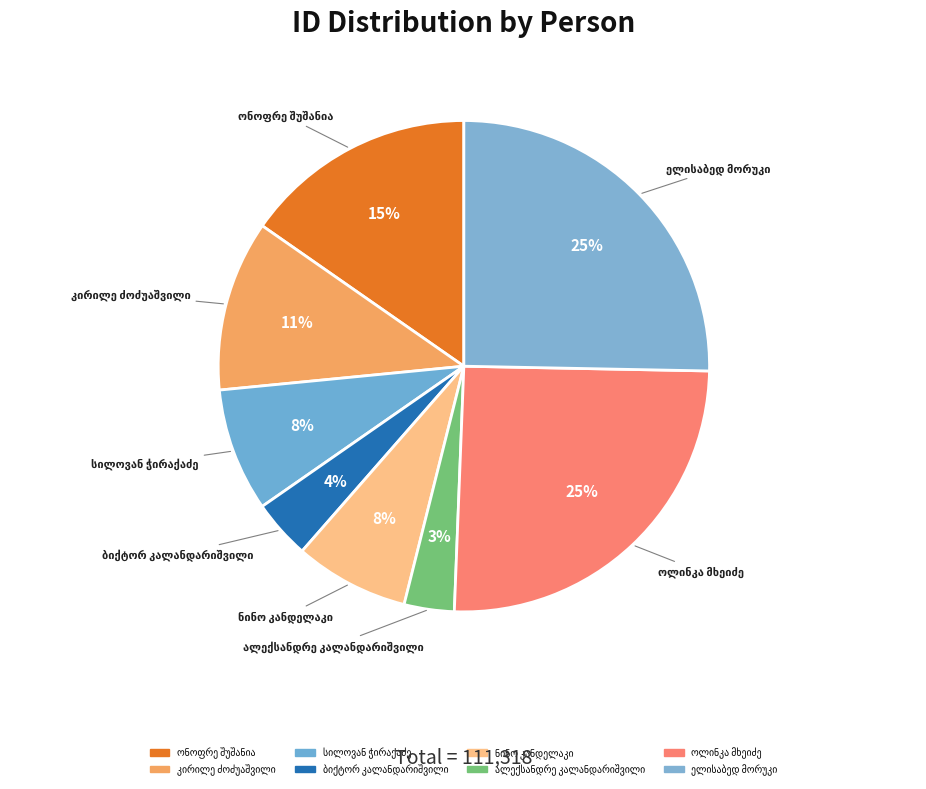

To the nearest percent, what is the difference between the ბიქტორ ნიკოლოზის ძე კალანდარიშვილი and სილოვან (სილიბისტრო) ივანეს ძე ჭირაქაძე slice percentages?

4%